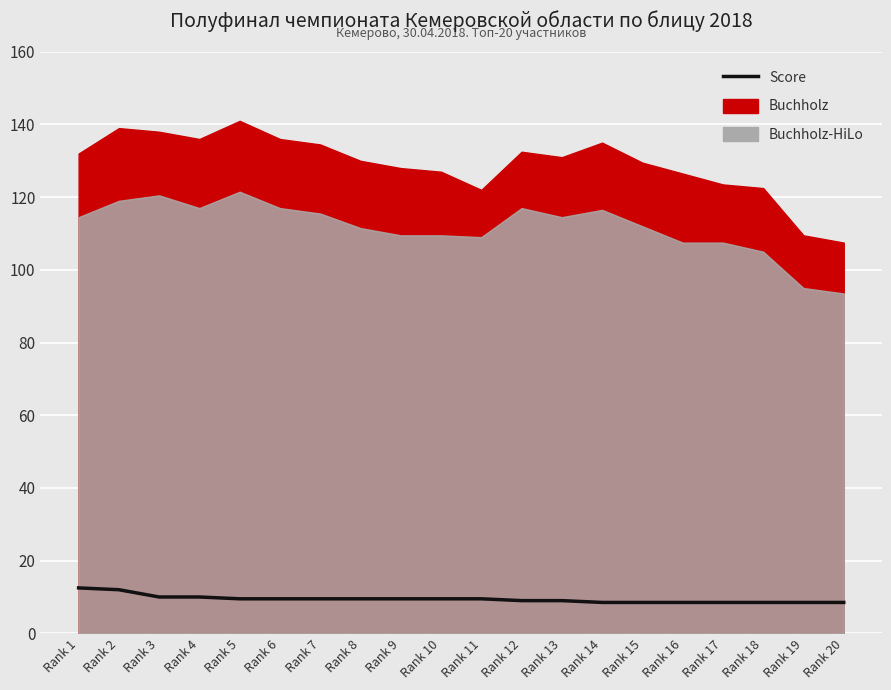

What is the change in value from Rank 3 to Rank 12?

-1.0